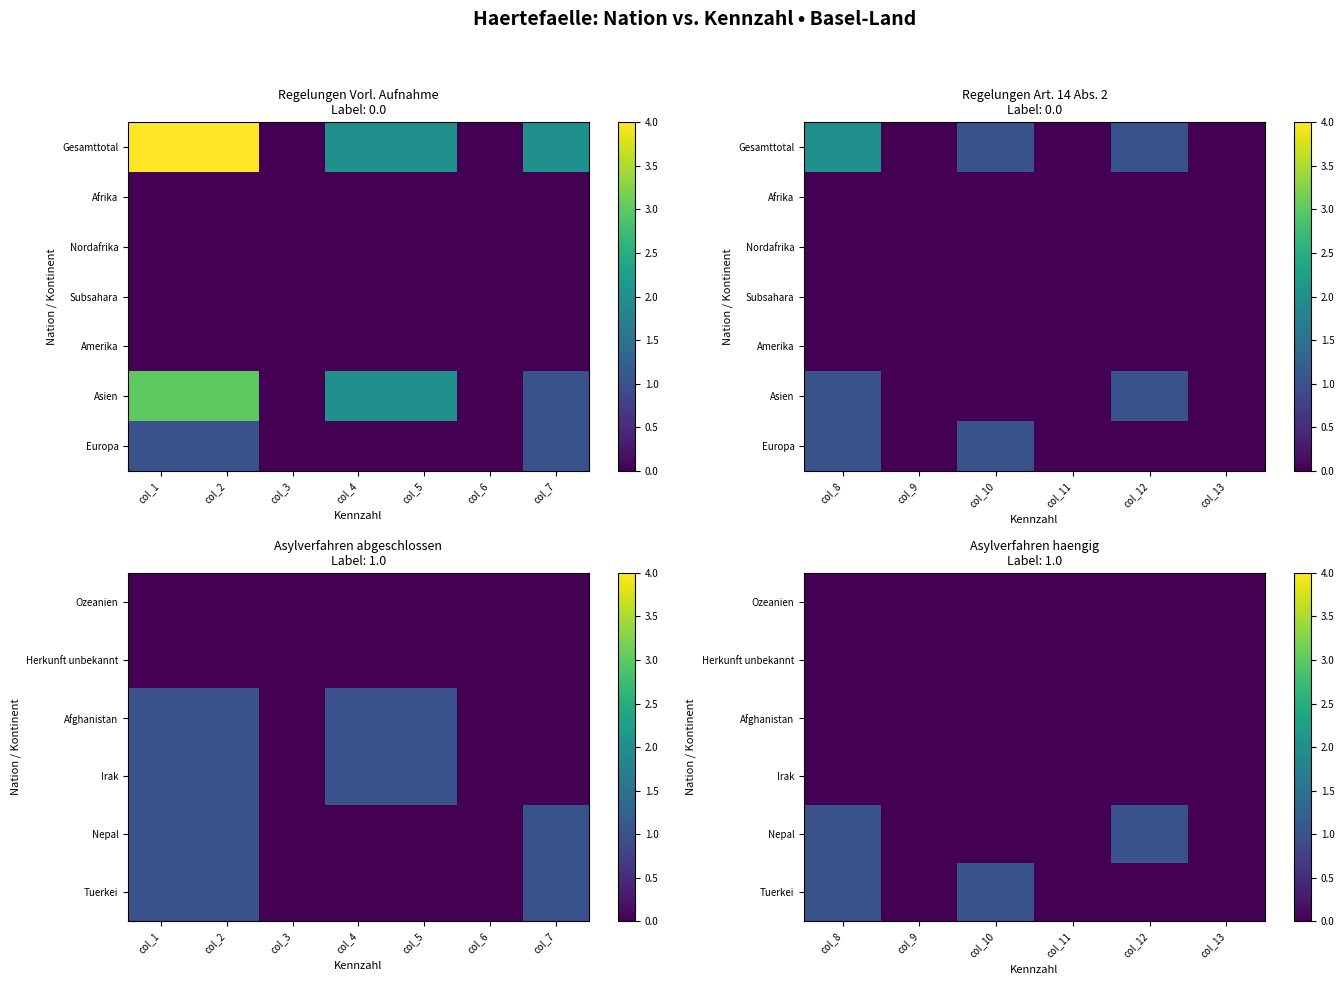

True or false: Nepal has a value of 0 at col_10.

True